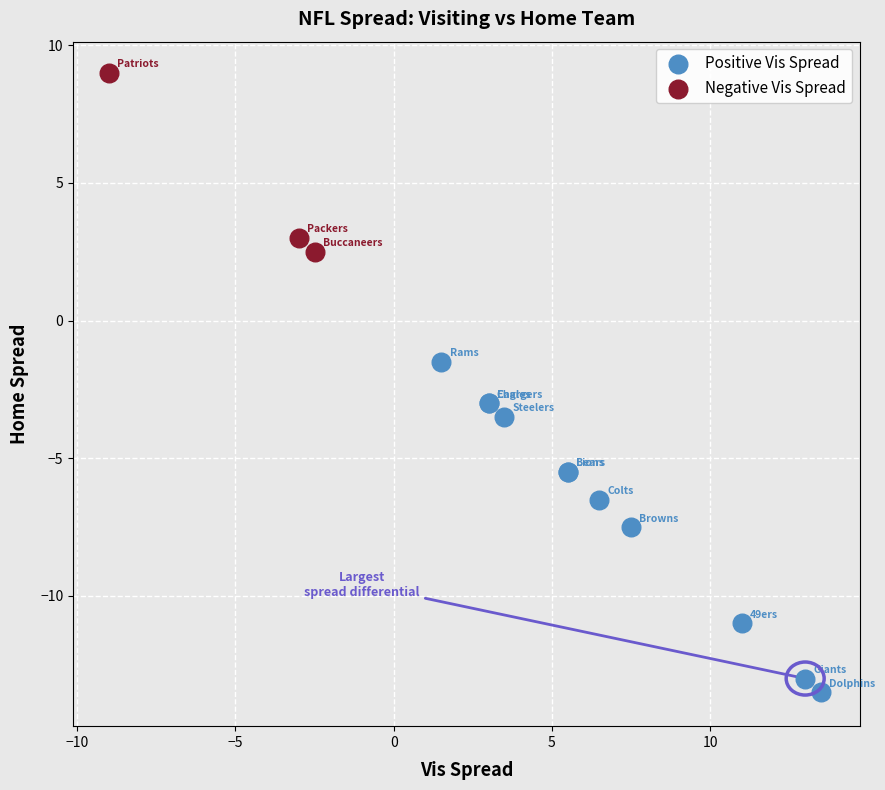

What are all the series names shown in the legend?

Positive Vis Spread, Negative Vis Spread